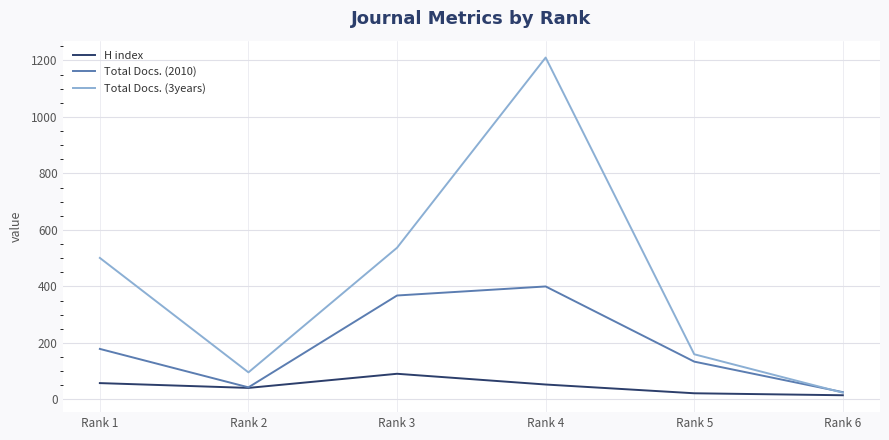

In H index, how many points are lower than both neighbors (excluding endpoints)?

1